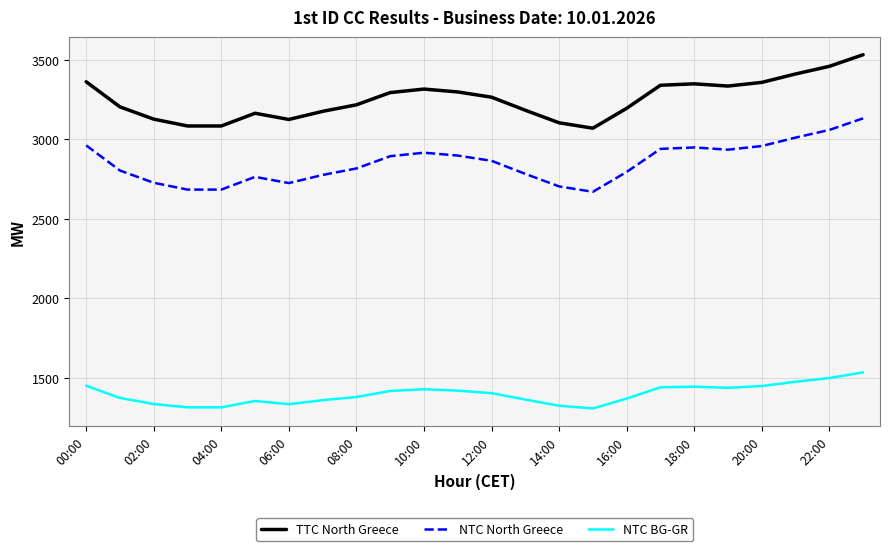

What are all the series names shown in the legend?

TTC North Greece, NTC North Greece, NTC BG-GR